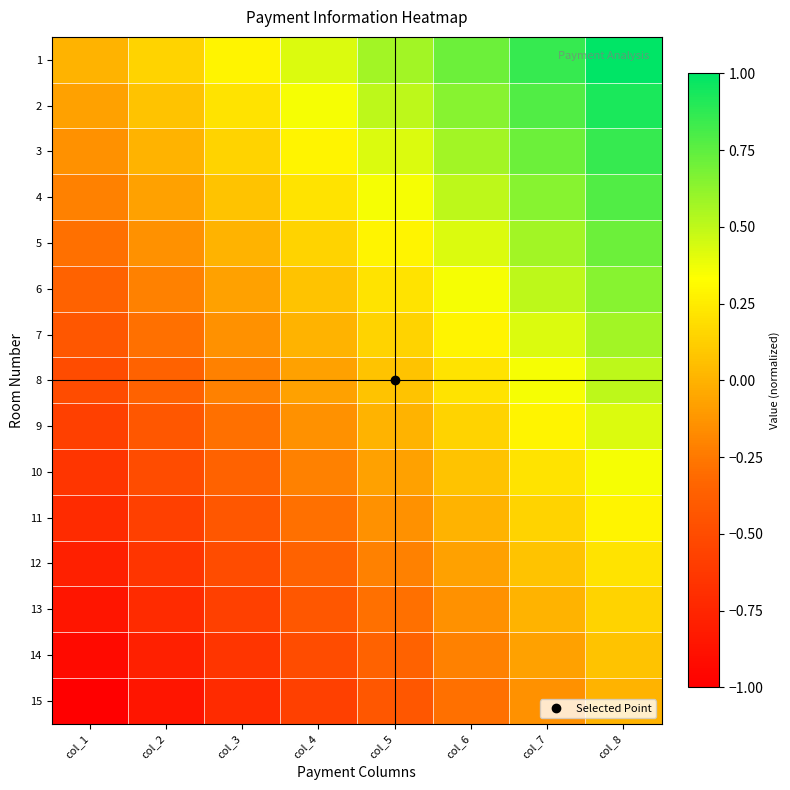

Which has a higher value, col_8 or col_6?

col_8